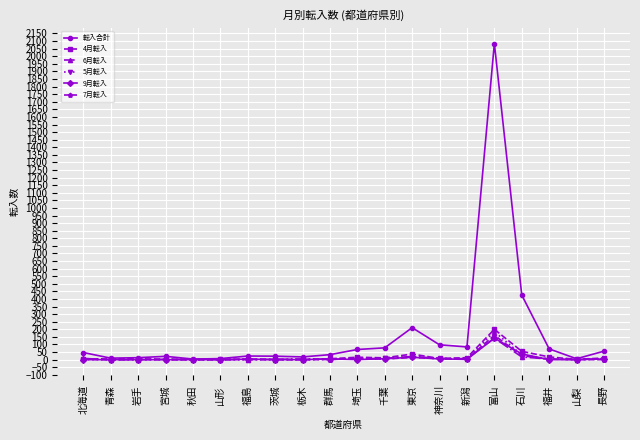

Which series has the widest spread of values?

転入合計